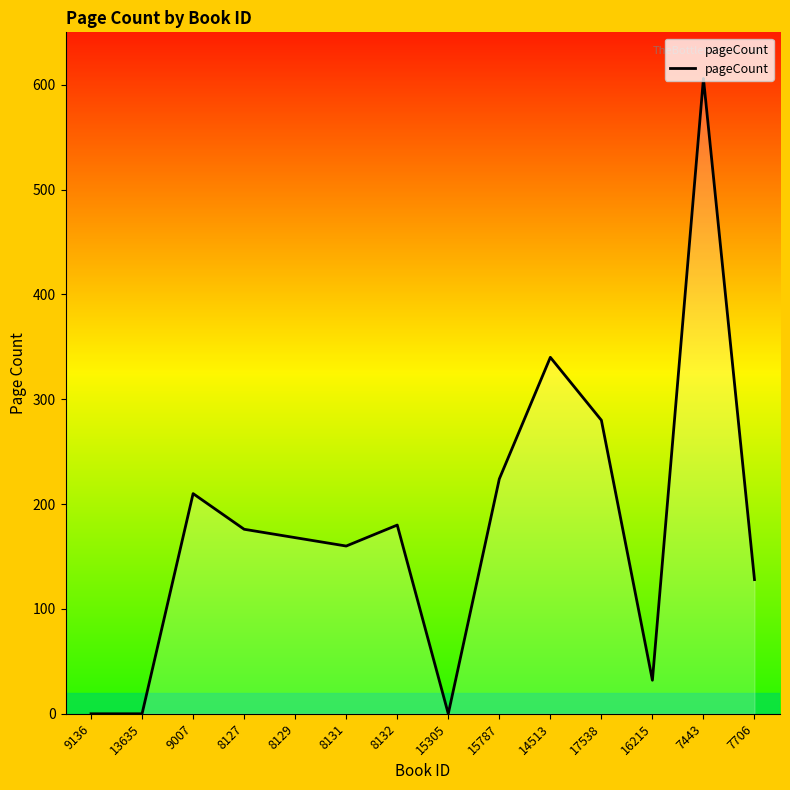

How many interior local peaks (higher than both neighbors) does the data have?

4